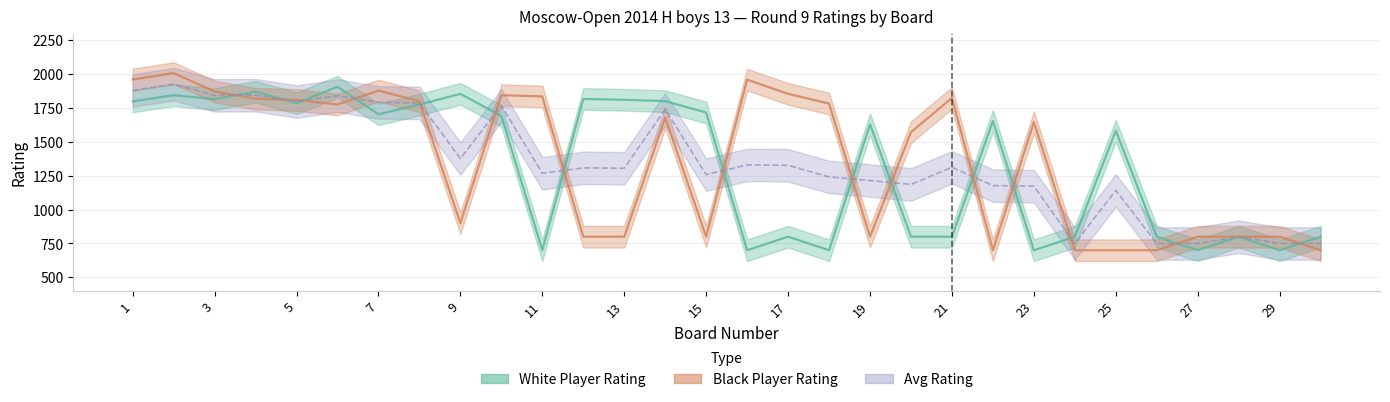

Which series changed the most between 17 and 27?

Black Player Rating